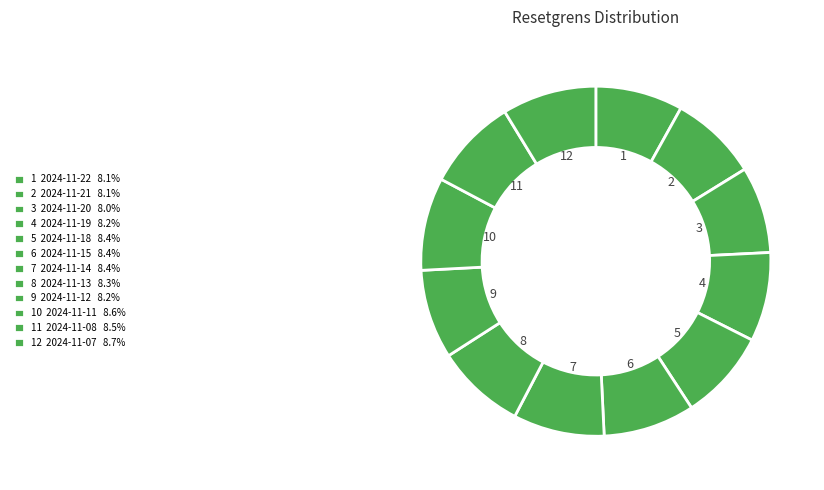

Rank the categories by value from lowest to highest.

2024-11-20, 2024-11-22, 2024-11-21, 2024-11-19, 2024-11-12, 2024-11-13, 2024-11-18, 2024-11-14, 2024-11-15, 2024-11-08, 2024-11-11, 2024-11-07